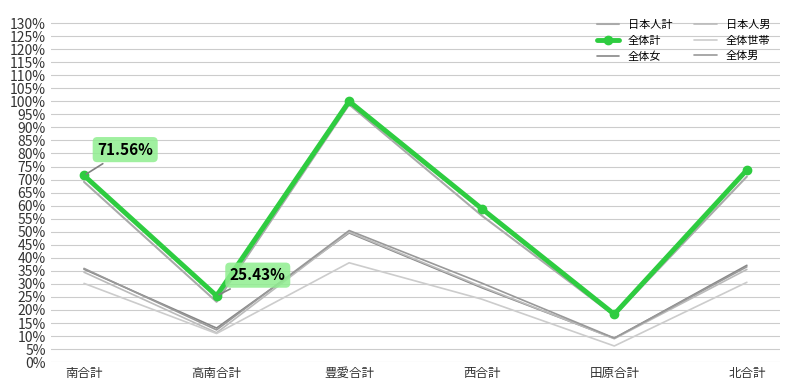

True or false: 全体計 has a value of 0.3 at 高南合計.

True